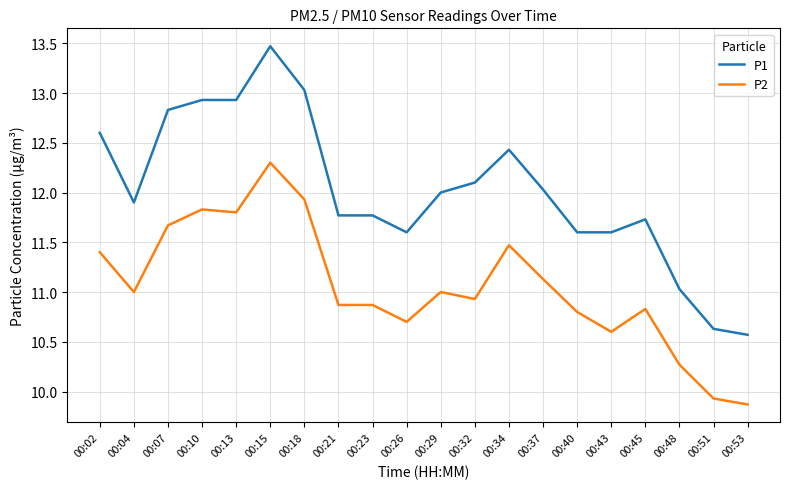

True or false: P1 and P2 intersect in this chart.

False